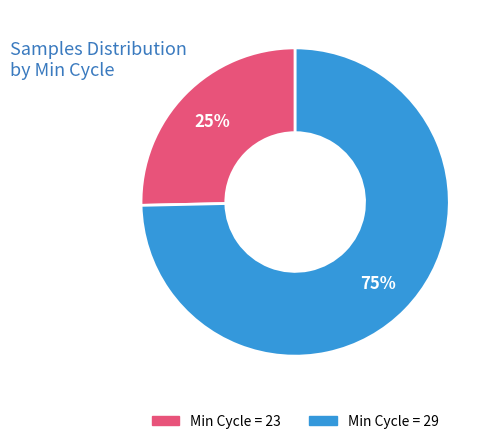

How many slices are in this pie chart?

2